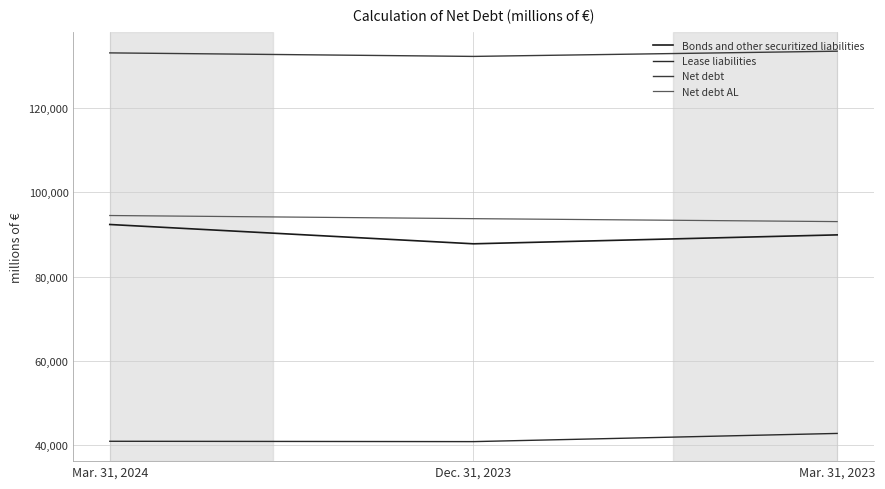

What is the approximate value of Net debt at Mar. 31, 2023?

133517